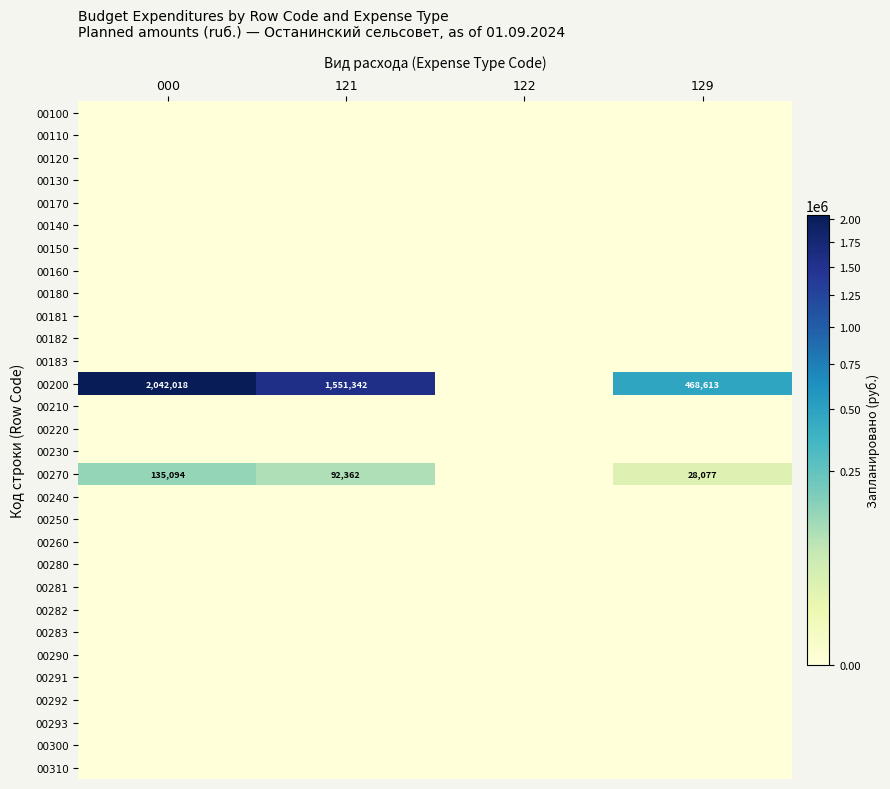

What is the total value across all series at 121?

1643704